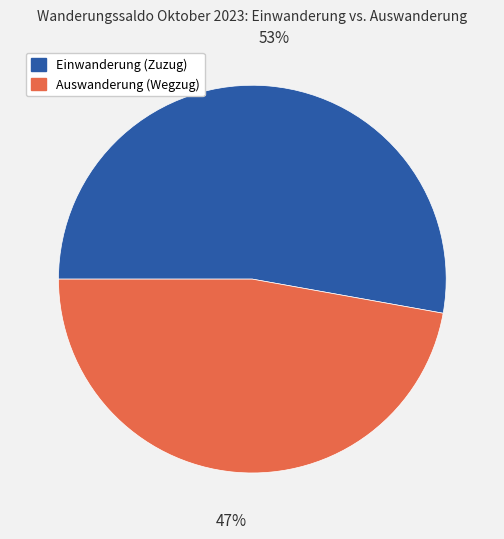

What is the ratio of the value at Auswanderung (Wegzug) to the value at Einwanderung (Zuzug)?

0.9